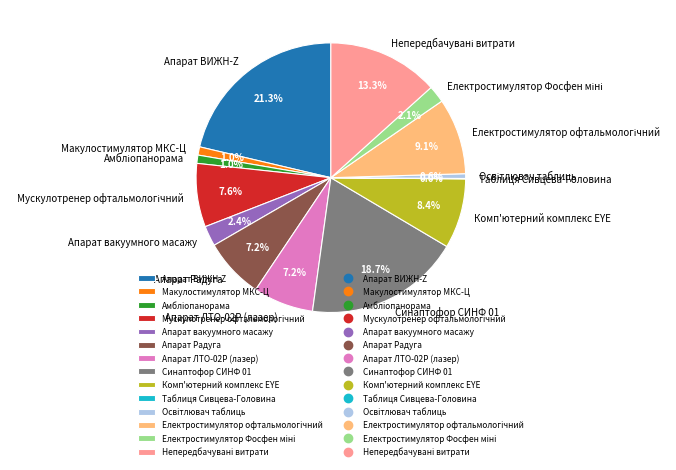

To the nearest percent, what is the average slice percentage?

7%